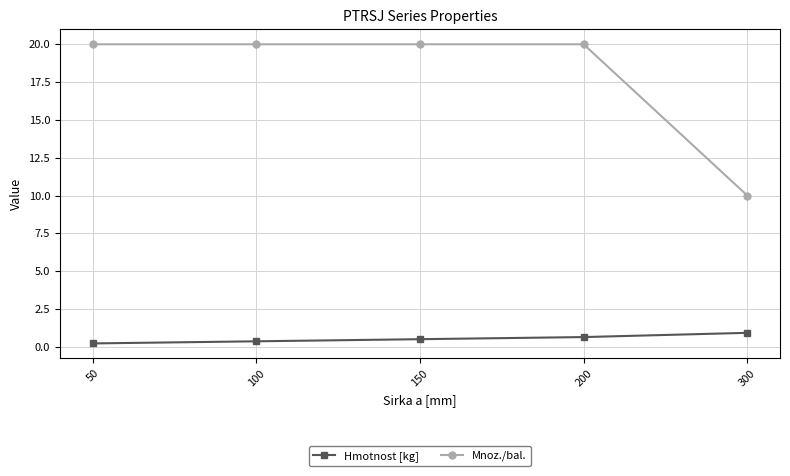

What is the sum of all Hmotnost [kg] values?

2.6